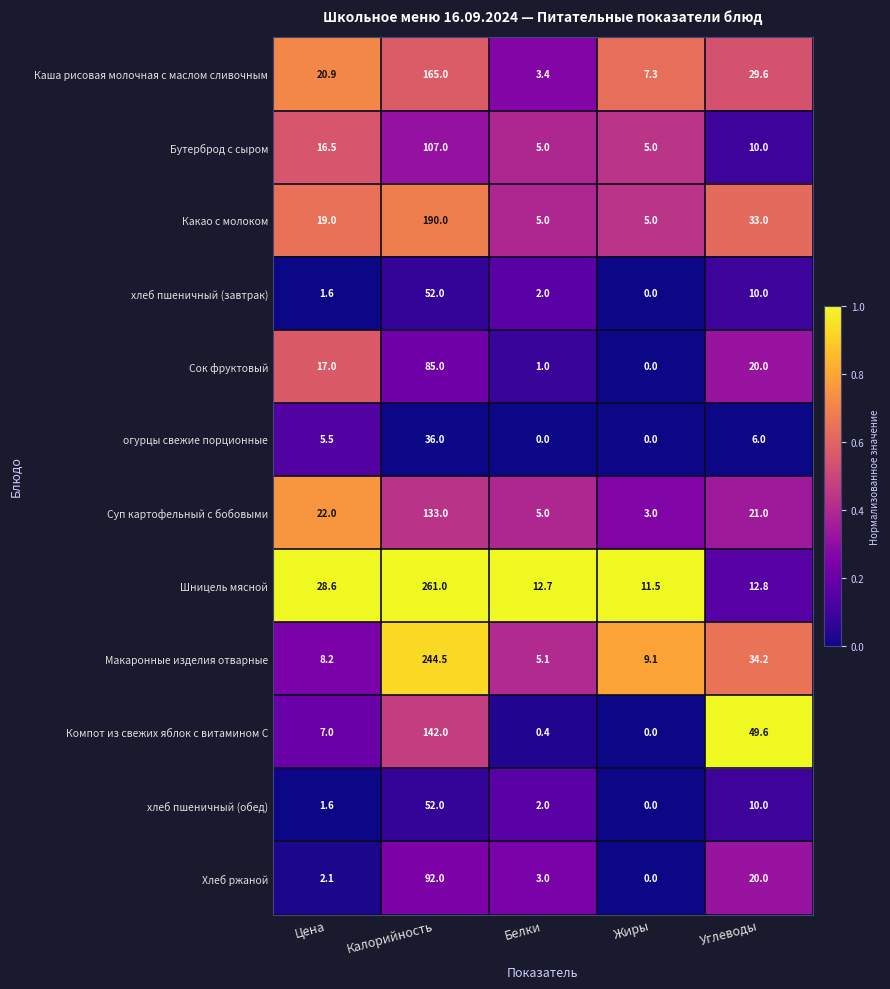

What is the spread (max minus min) of values at Углеводы?

43.6